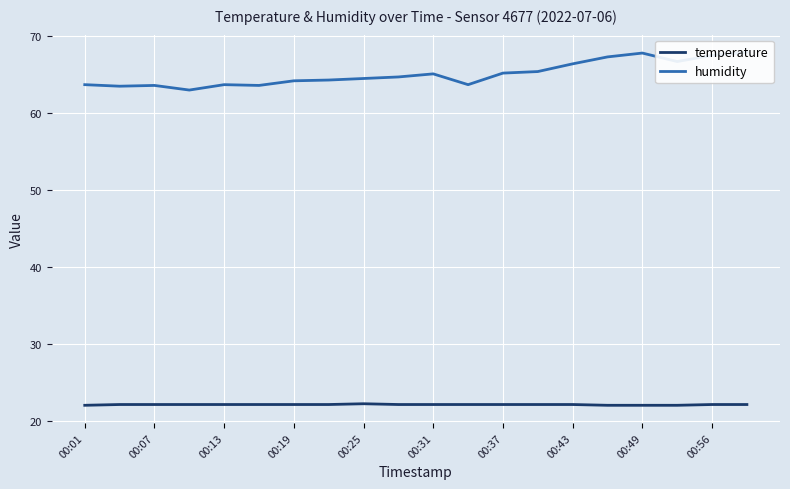

List the series in order of their peak value, lowest first.

temperature, humidity